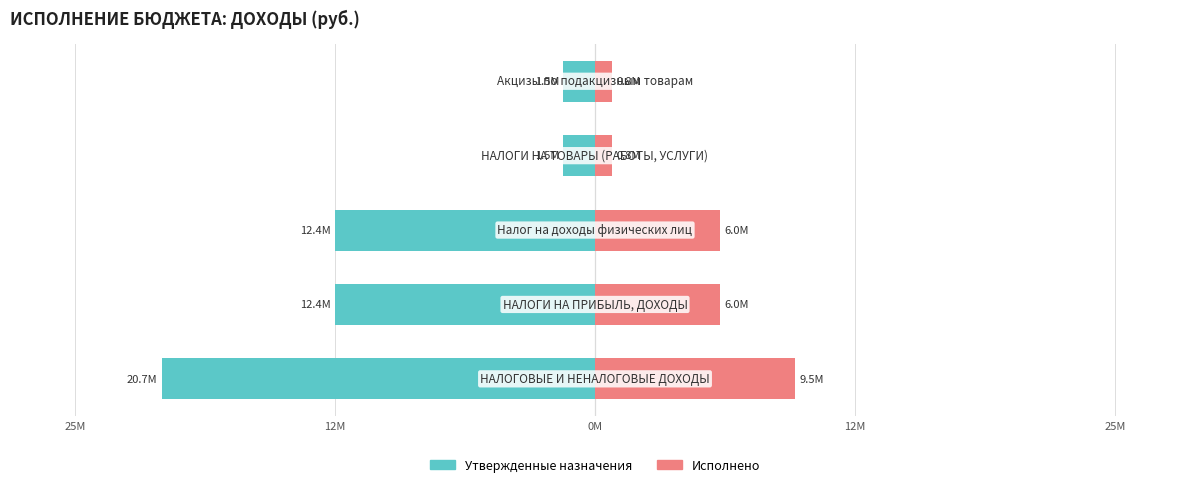

Rank the series at 12M from highest to lowest value.

Исполнено, Утвержденные назначения